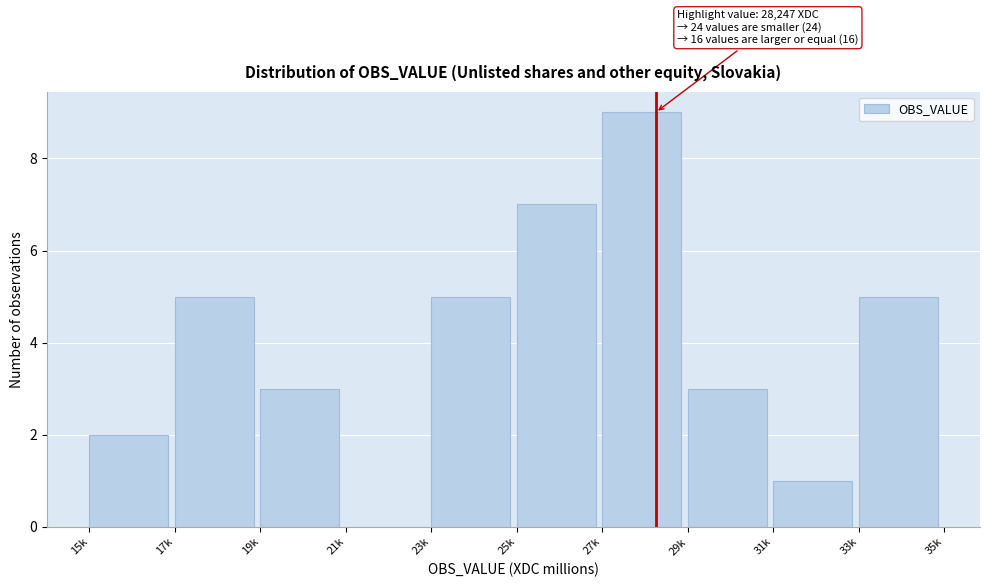

Reading left to right, extract all data points from this chart.

15k=2	17k=5	19k=3	21k=0	23k=5	25k=7	27k=9	29k=3	31k=1	33k=5